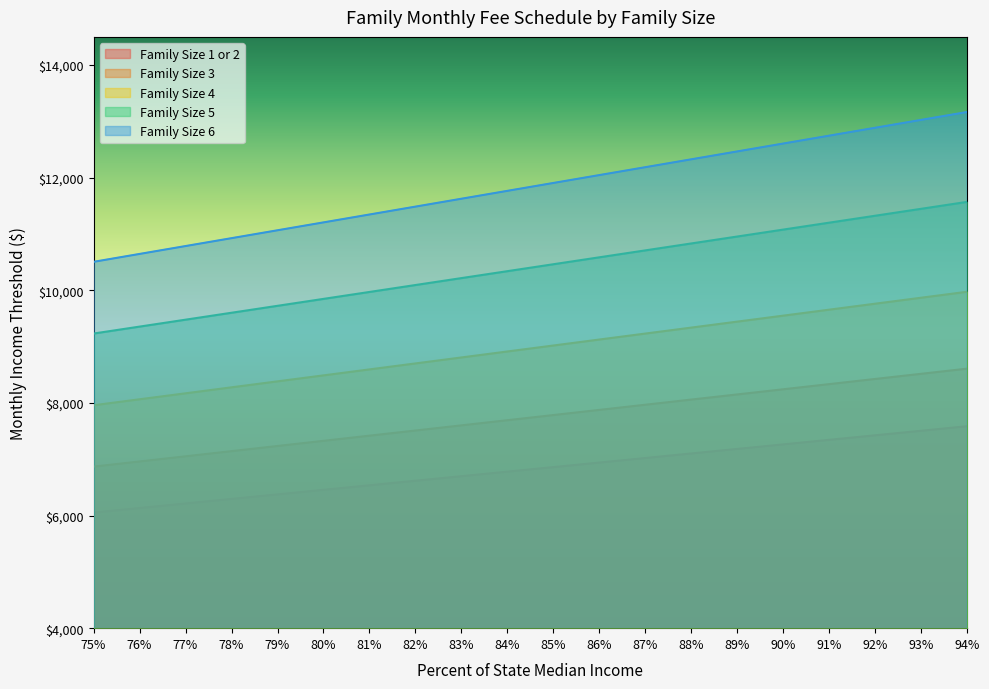

What is the label of the 3rd point from the left?

77%